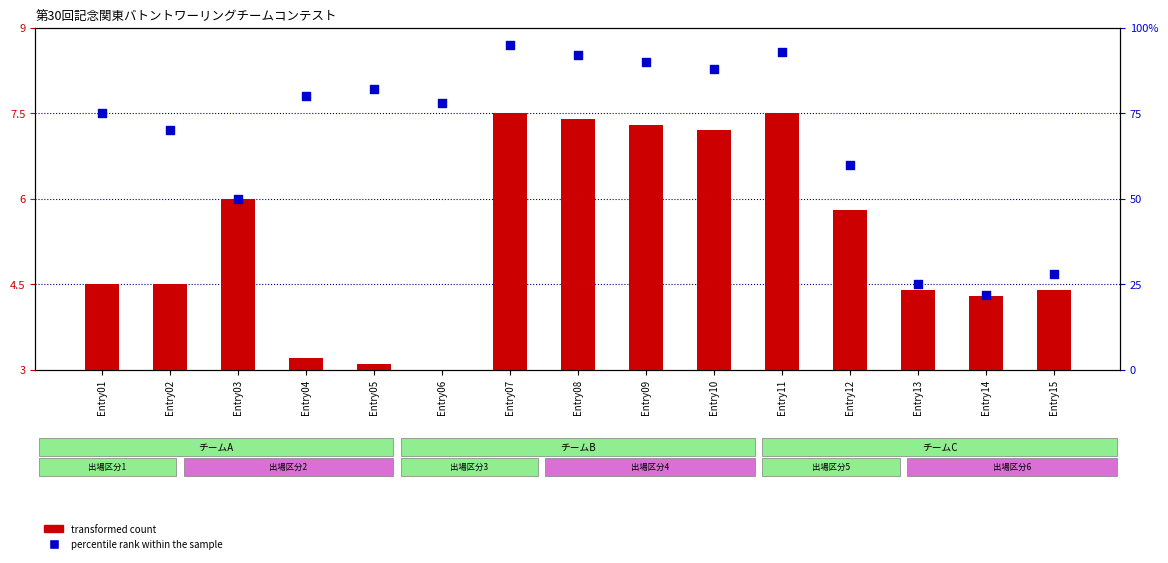

At which category is the sum across all series the highest?

Entry07